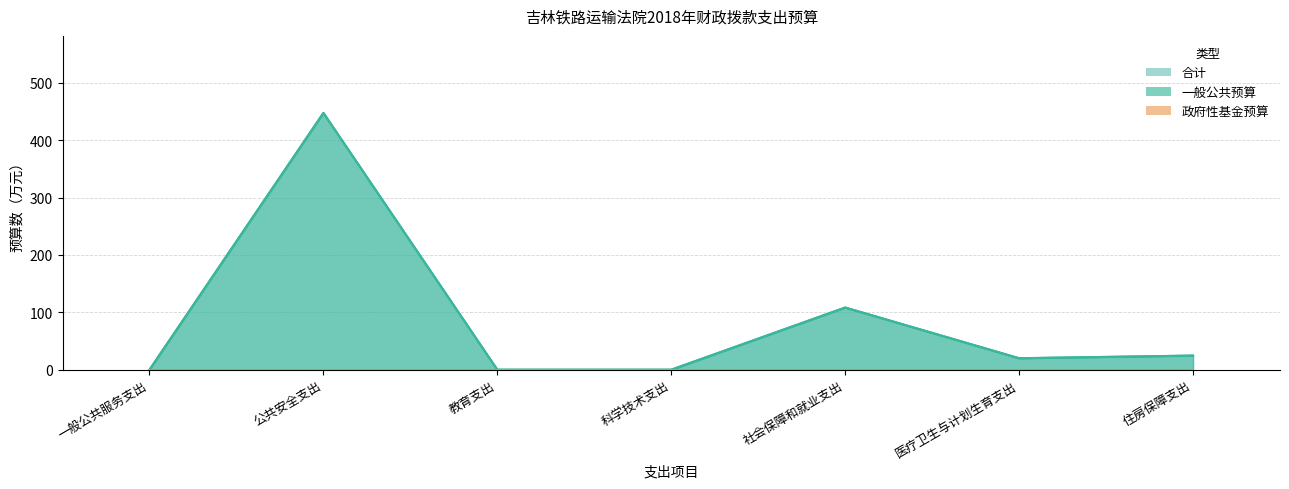

Where is the first local maximum for 一般公共预算?

公共安全支出